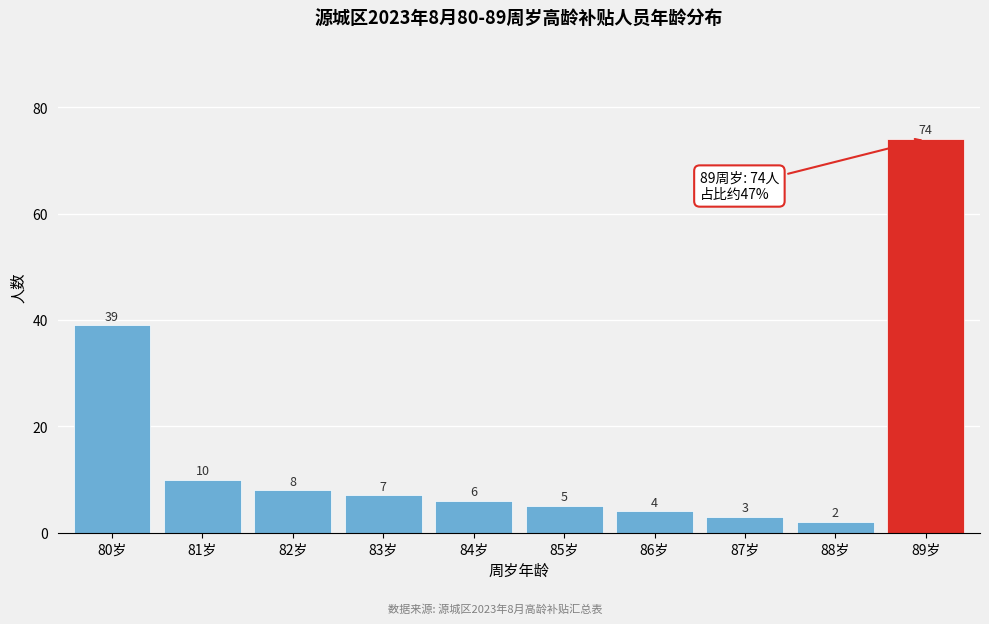

Reading left to right, extract all data points from this chart.

39	10	8	7	6	5	4	3	2	74